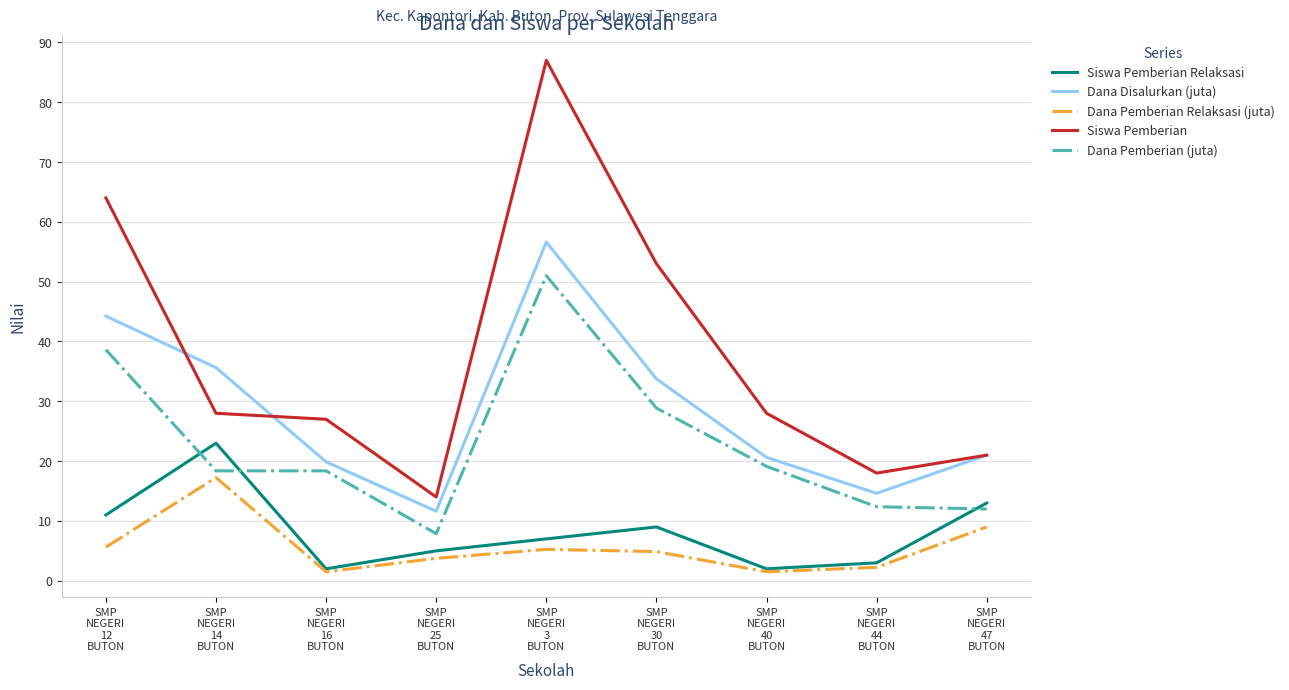

True or false: Siswa Pemberian has a value of 35.2 at SMP
NEGERI
16
BUTON.

False